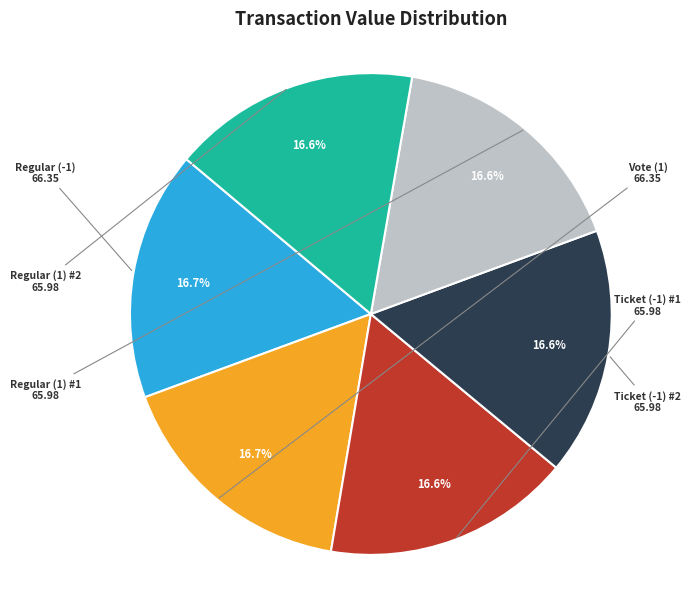

Count the number of slices in the pie.

6